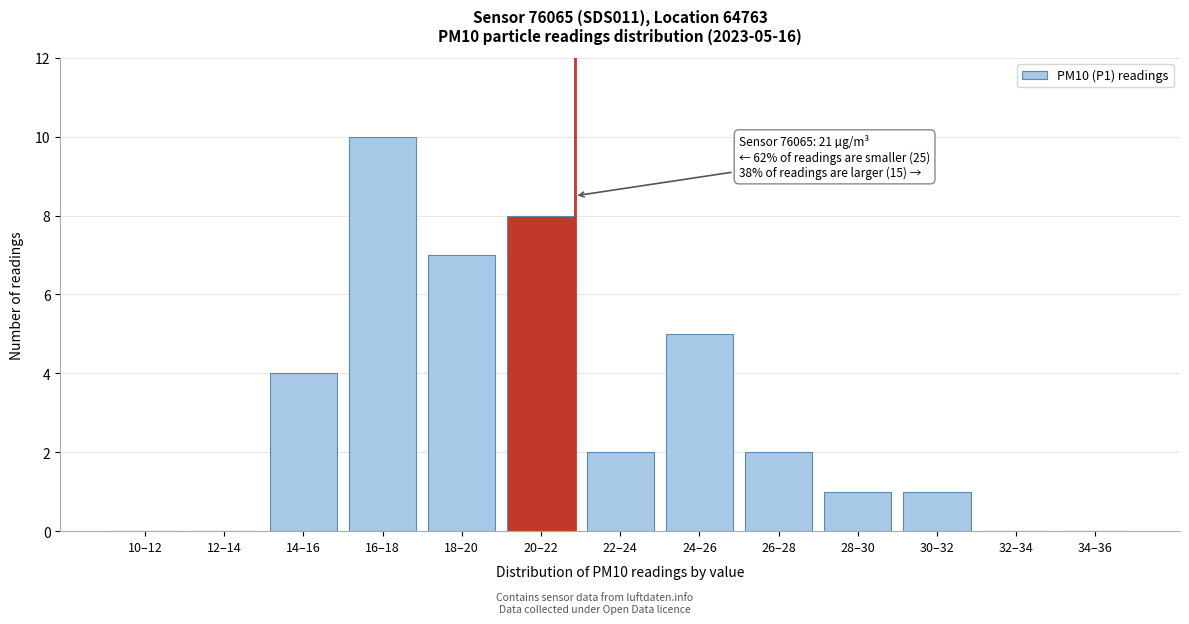

Reading right to left, list all the values displayed in this chart.

34–36=0	32–34=0	30–32=1	28–30=1	26–28=2	24–26=5	22–24=2	20–22=8	18–20=7	16–18=10	14–16=4	12–14=0	10–12=0